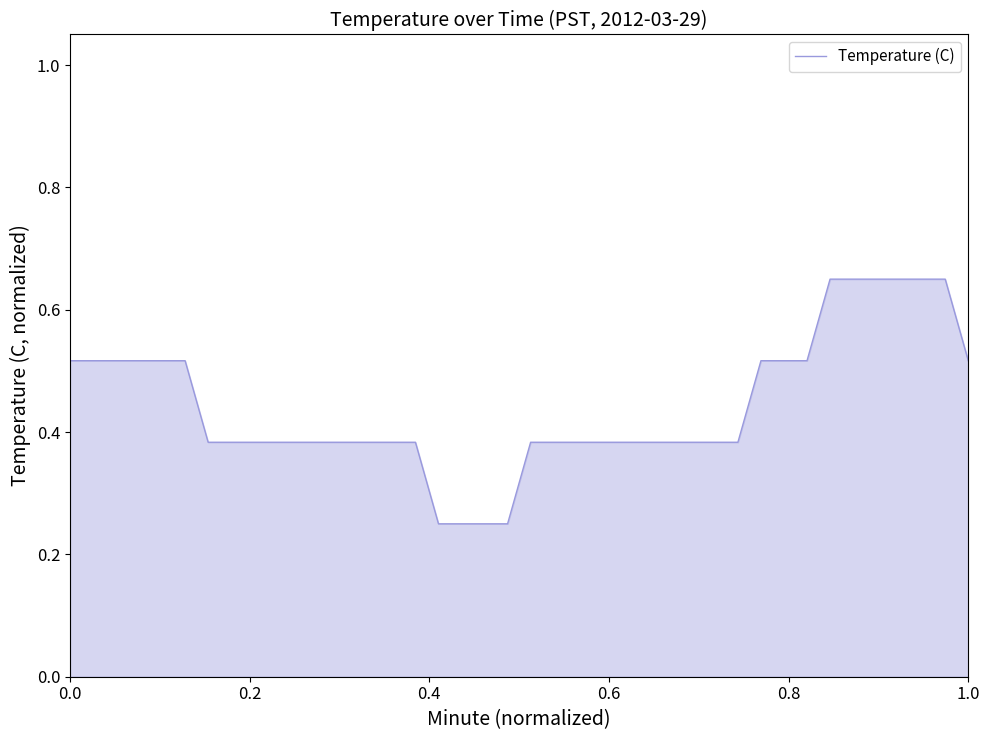

What is the value of the 37th point from the left?

0.7